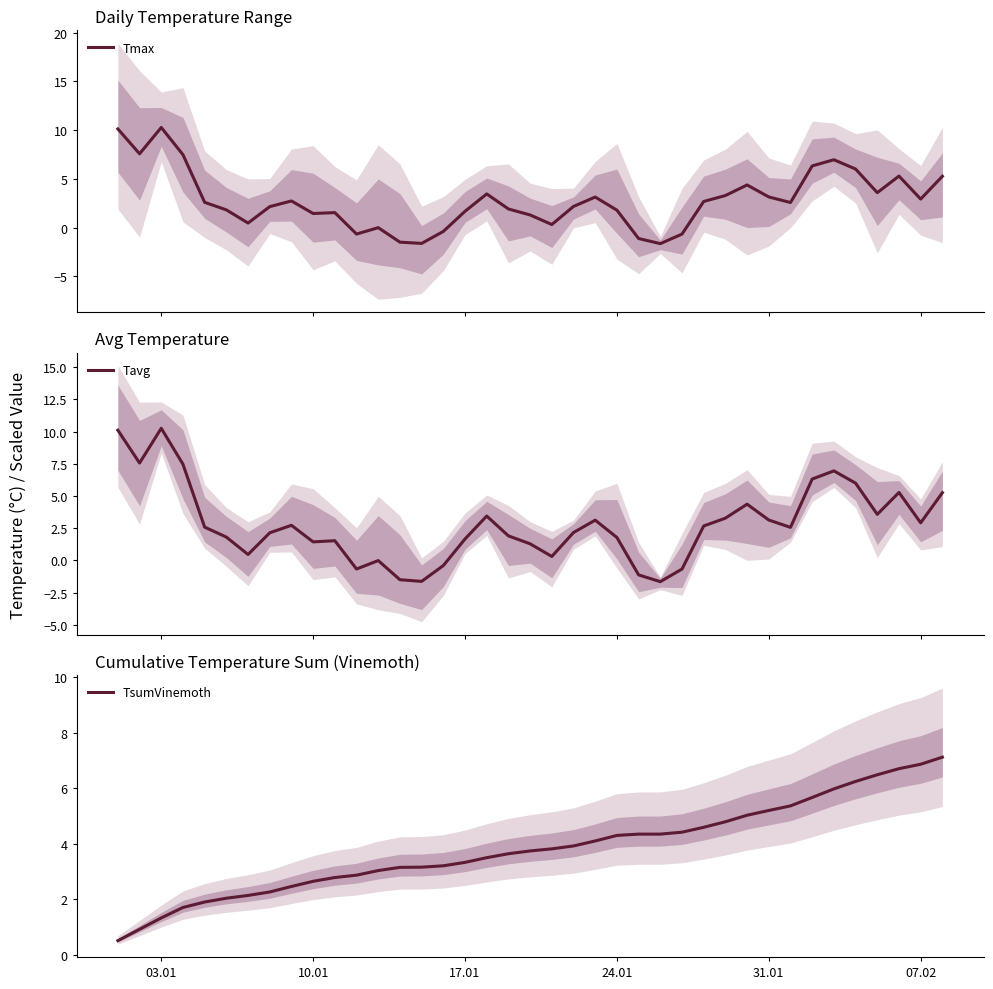

True or false: TsumVinemoth and Tavg cross at least once.

True